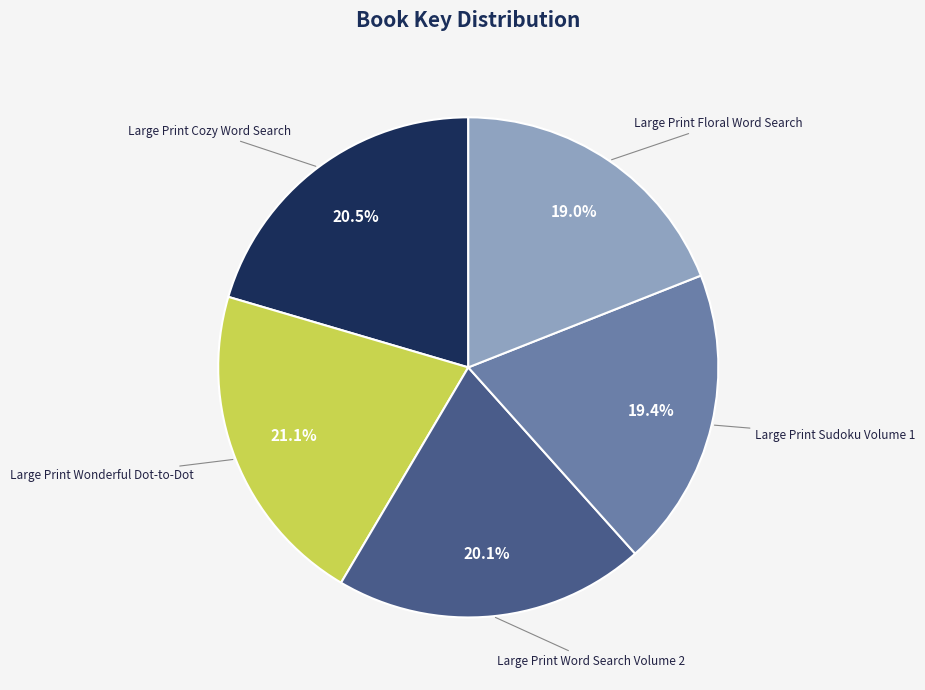

How many slices are in this pie chart?

5